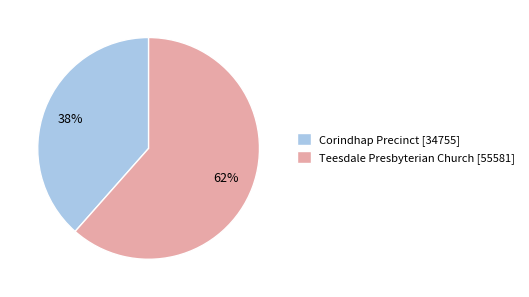

To the nearest percent, what portion does Corindhap Precinct represent?

38%